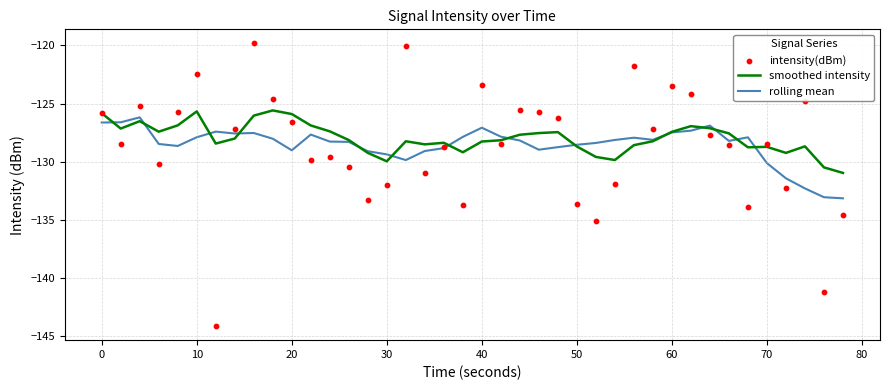

What is the minimum value for rolling mean?

-133.1